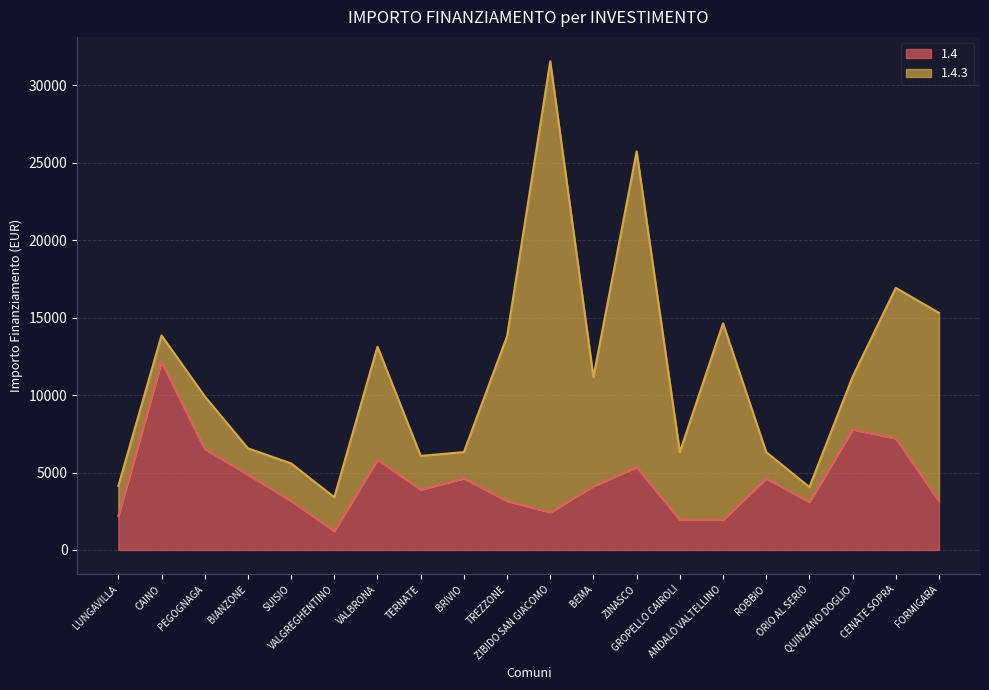

Reading right to left, transcribe all the data shown in this chart.

FORMIGARA=3159	CENATE SOPRA=7203	QUINZANO DOGLIO=7776	ORIO AL SERIO=3087	ROBBIO=4617	ANDALO VALTELLINO=1944	GROPELLO CAIROLI=1944	ZINASCO=5346	BEMA=4116	ZIBIDO SAN GIACOMO=2430	TREZZONE=3159	BRIVIO=4617	TERNATE=3888	VALBRONA=5832	VALGREGHENTINO=1215	SUISIO=3159	BIANZONE=4860	PEGOGNAGA=6517	CAINO=12150	LUNGAVILLA=2187